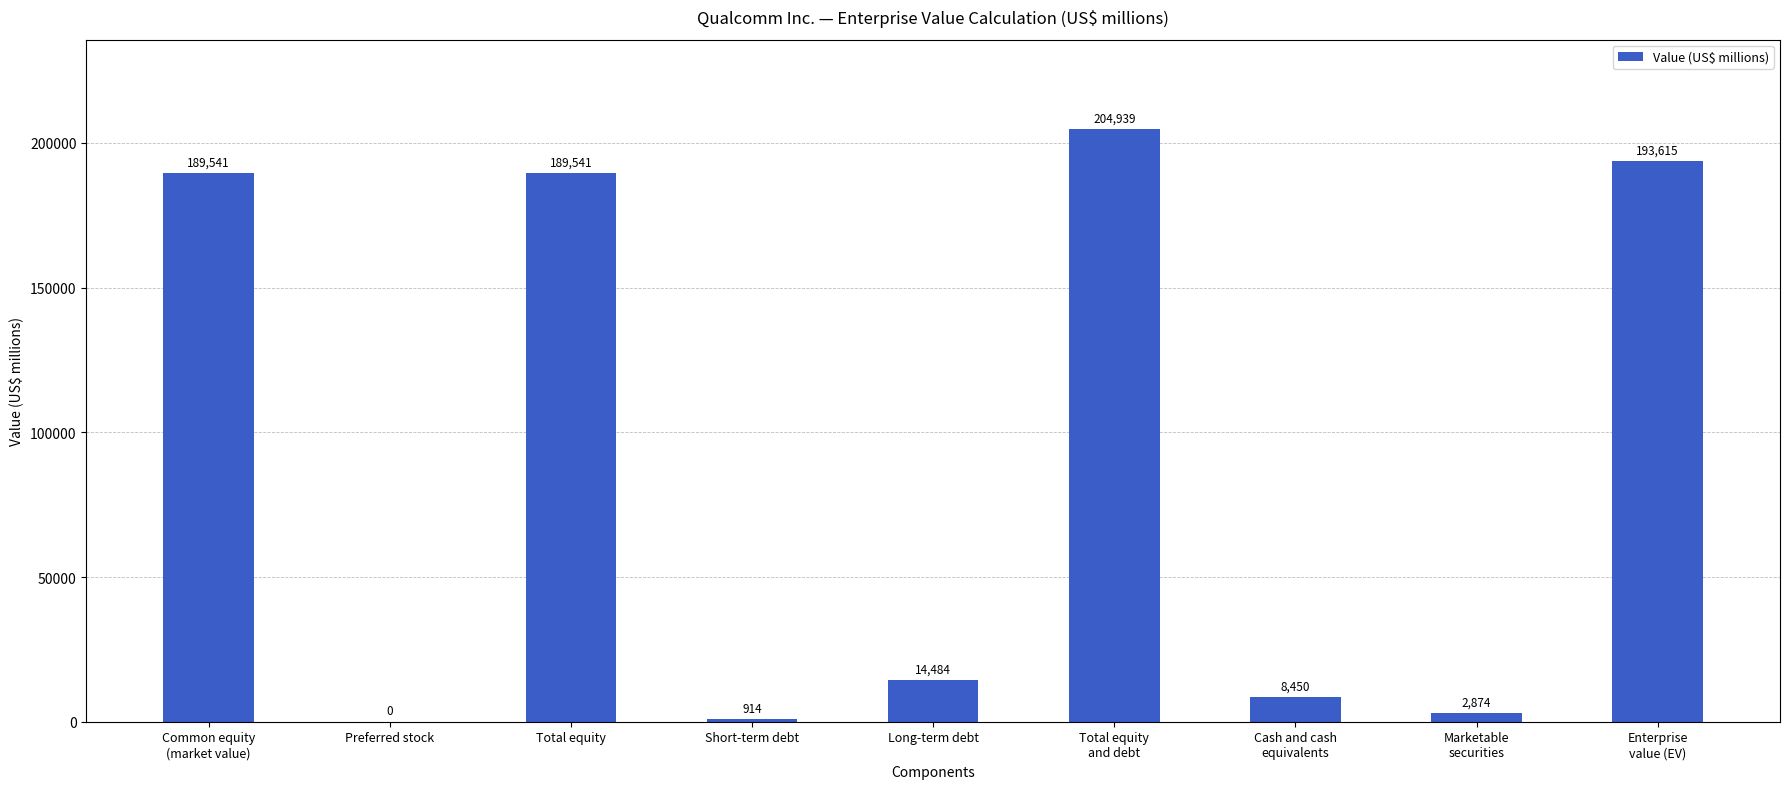

Are the bars horizontal?

No